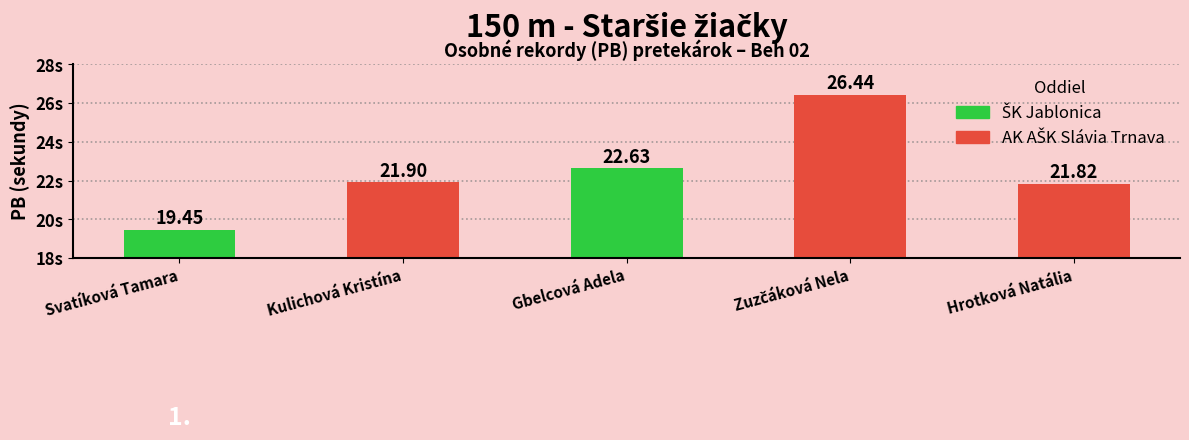

How many data points are less than 21?

1